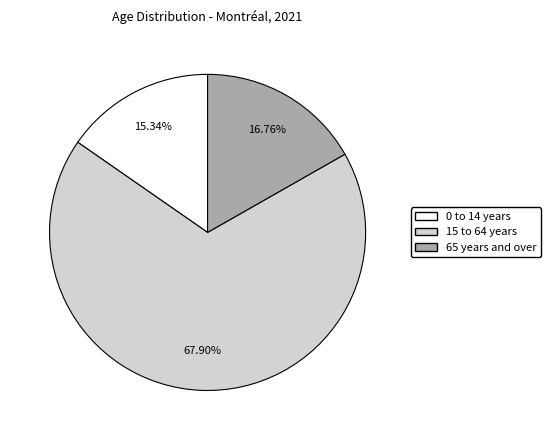

Does any single category account for the majority?

Yes